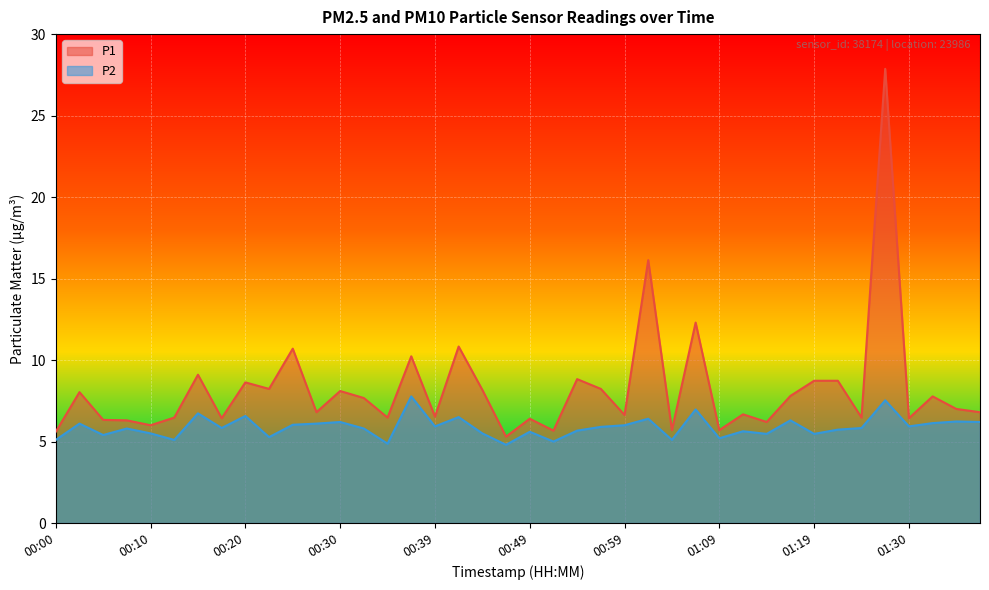

True or false: P2 and P1 cross at least once.

False